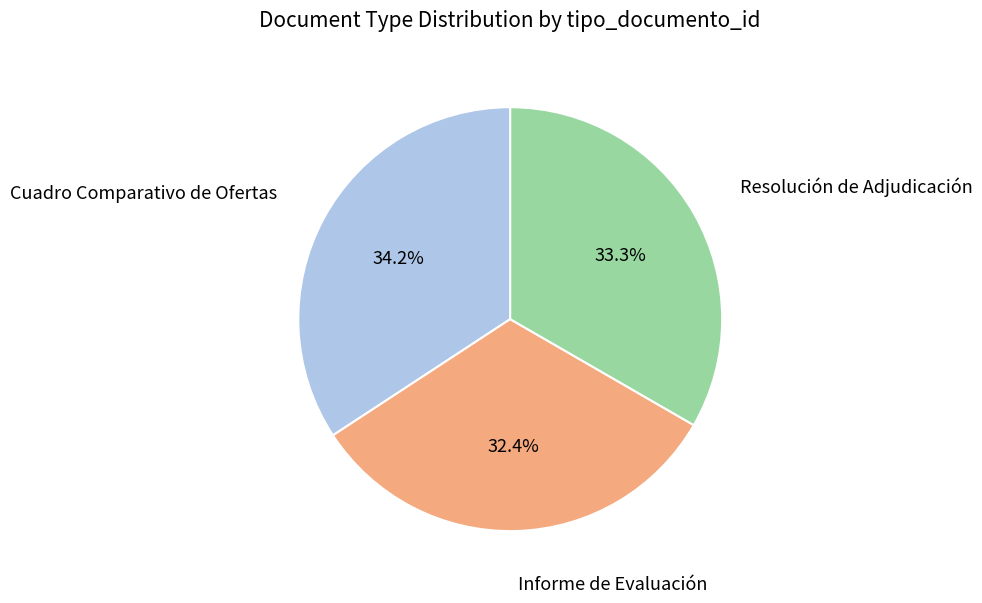

Is there a majority slice in this chart?

No